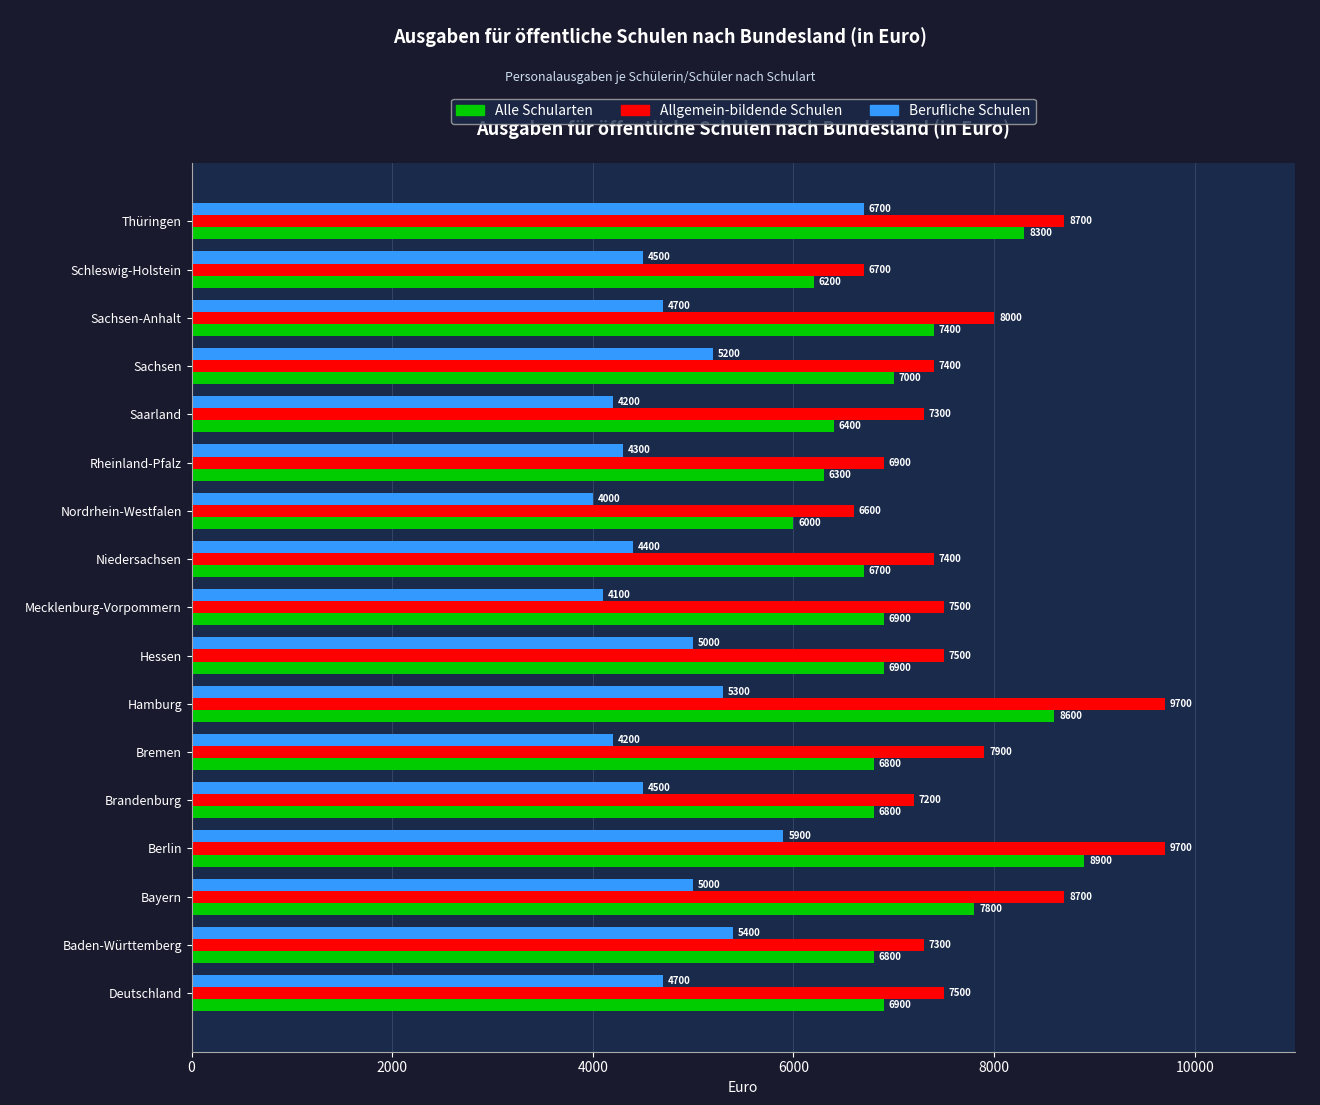

How many data points in Berufliche Schulen are less than 4700?

8